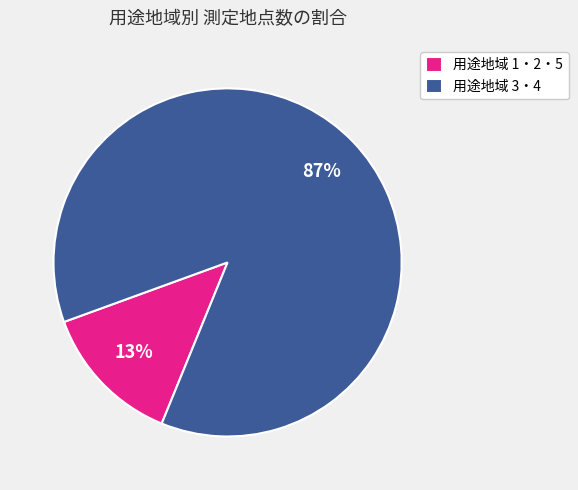

Rank the categories by value from lowest to highest.

用途地域 1・2・5, 用途地域 3・4